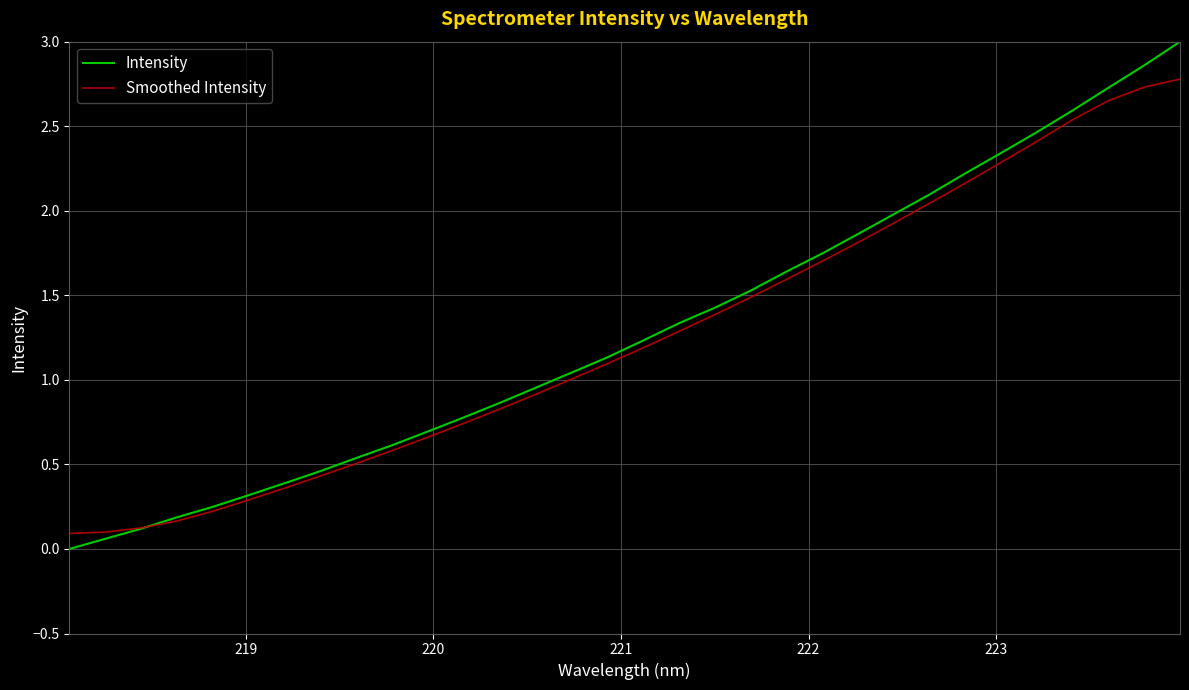

Which series has the largest range (max minus min)?

Intensity